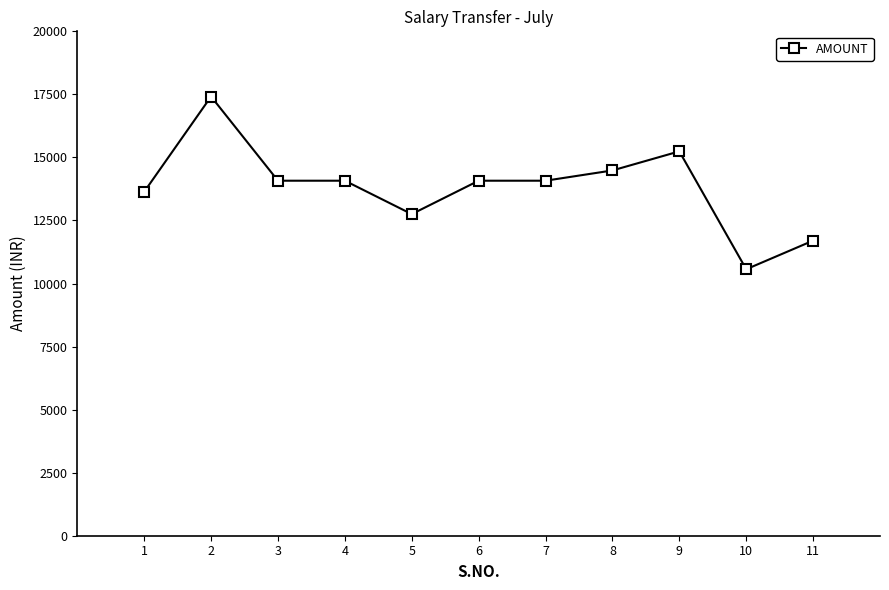

What is the minimum value shown in the chart?

10566